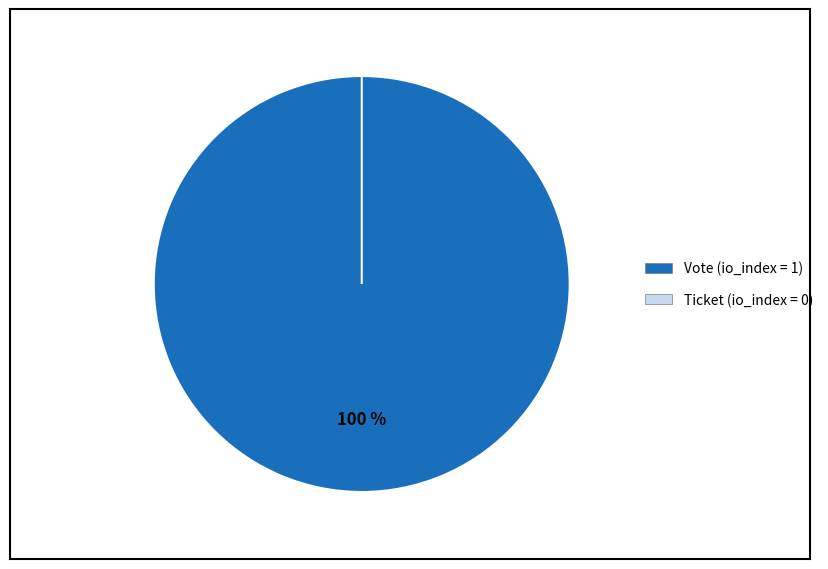

To the nearest percent, what is the average slice percentage?

50%